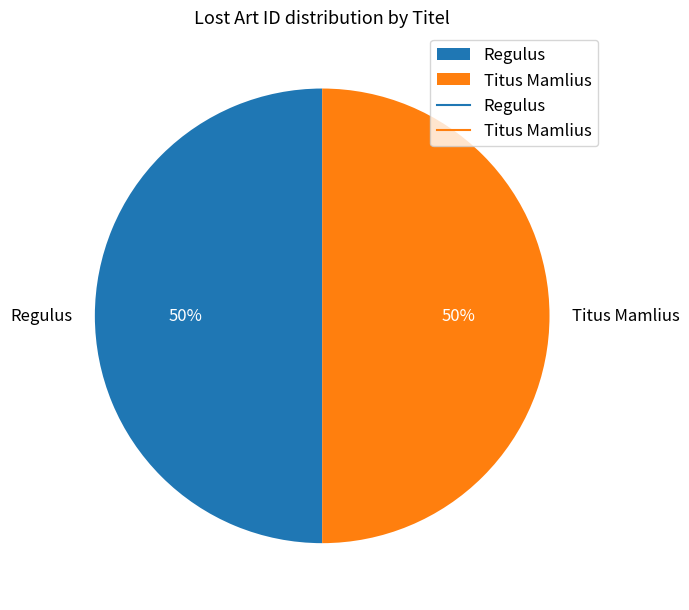

Combined, do Regulus and Titus Mamlius account for over 50%?

Yes